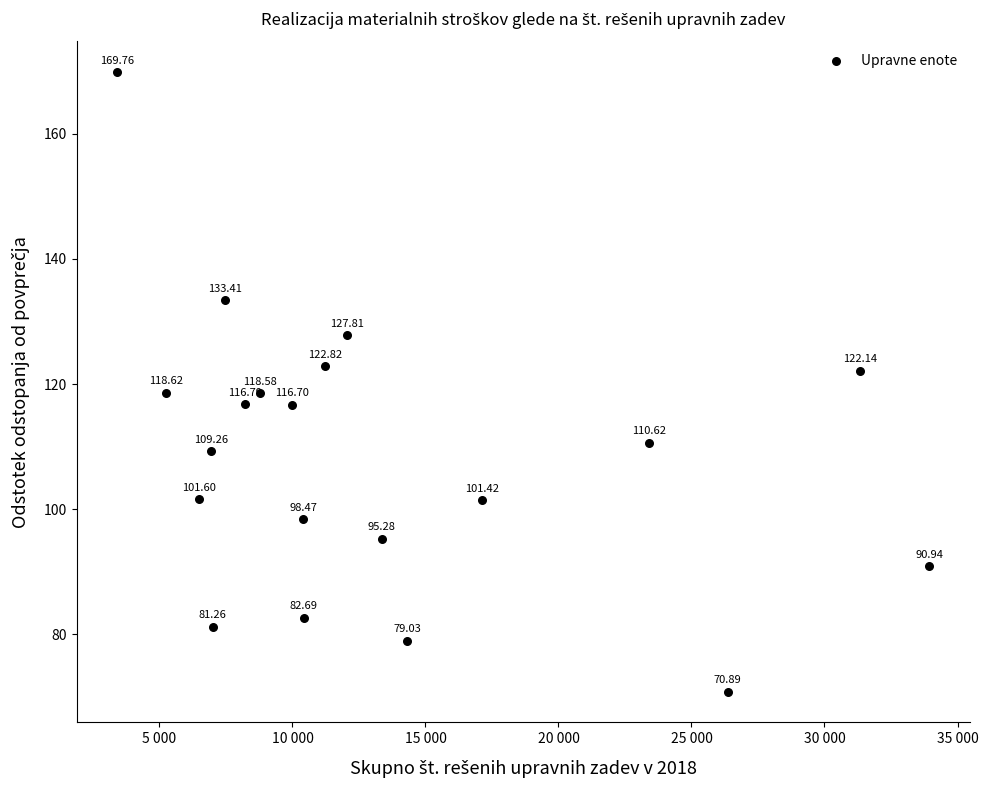

What is the range of X values (max minus min)?

30518.0